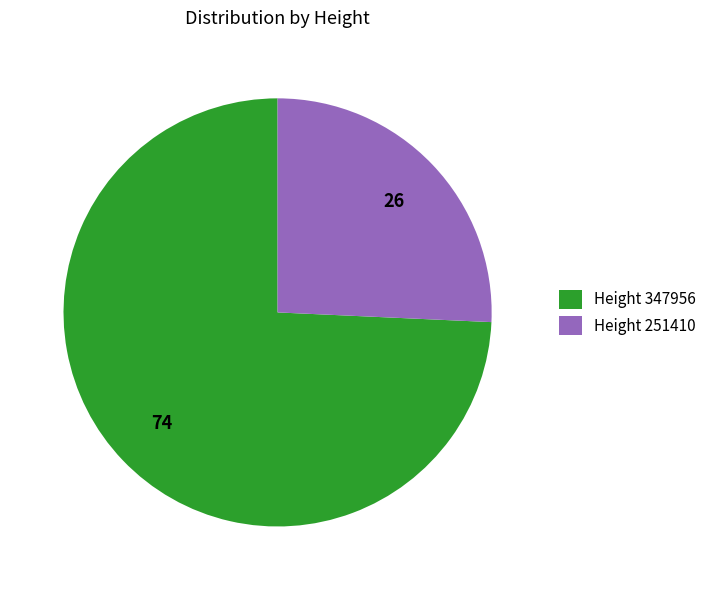

How many slices are in this pie chart?

2